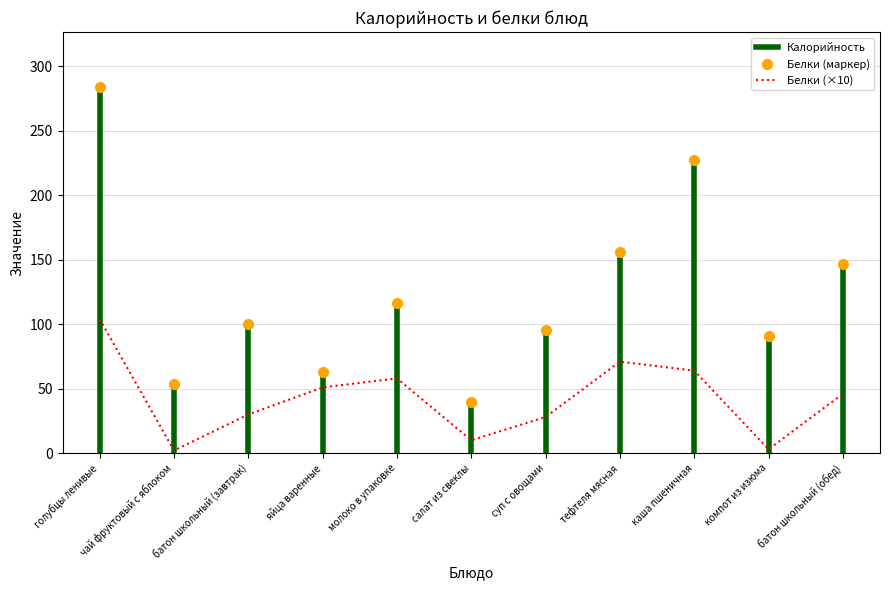

At which category is the sum across all series the highest?

голубцы ленивые